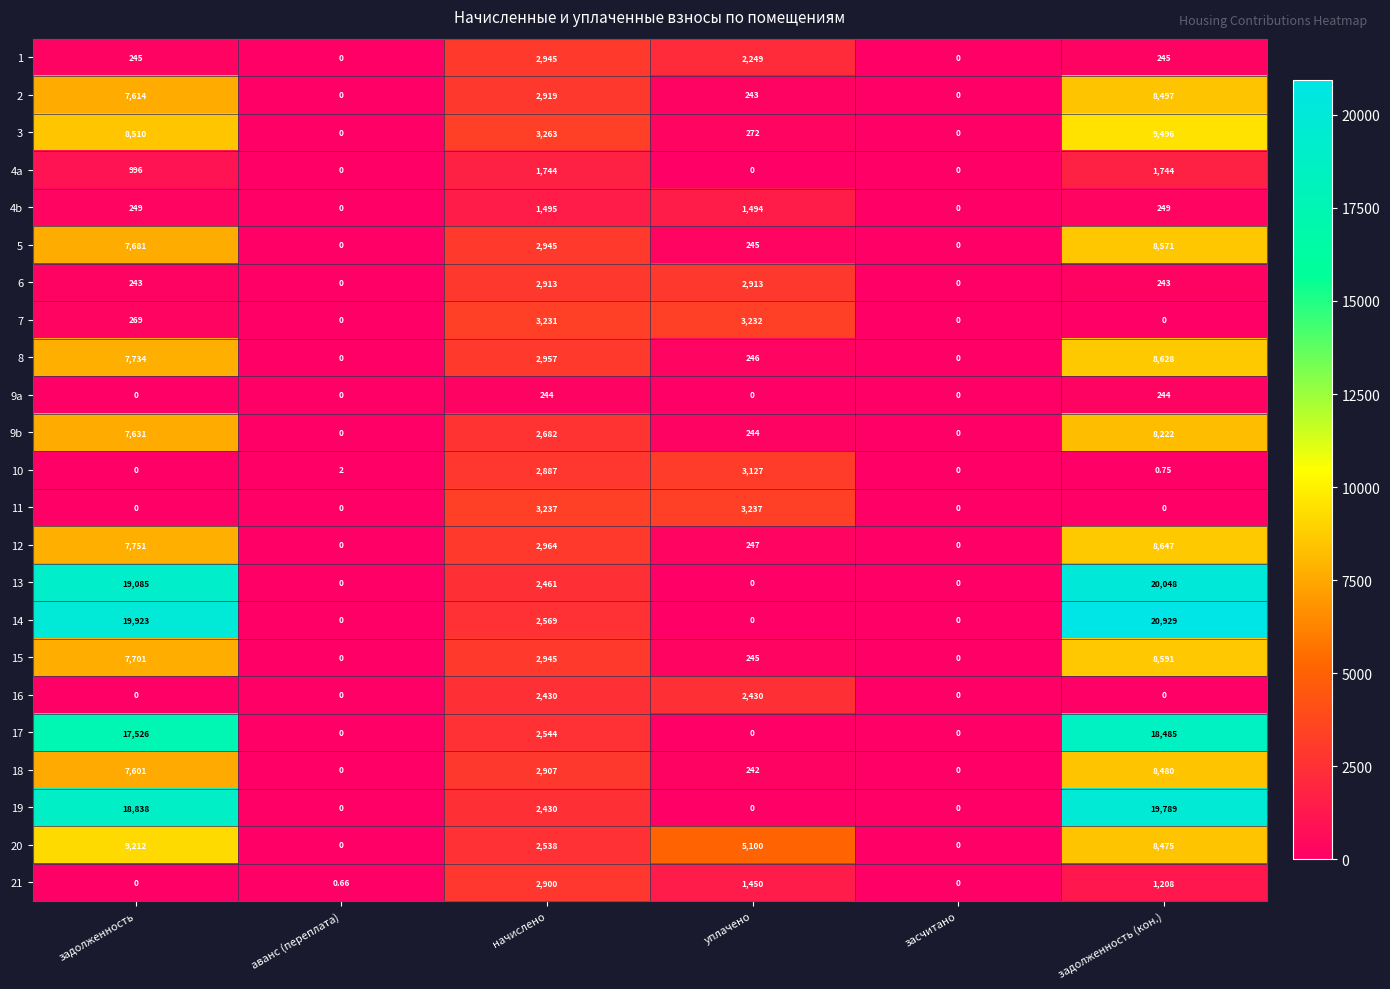

Rank the series by their maximum value, from highest to lowest.

14, 13, 19, 17, 3, 20, 12, 8, 15, 5, 2, 18, 9b, 11, 7, 10, 1, 6, 21, 16, 4a, 4b, 9a